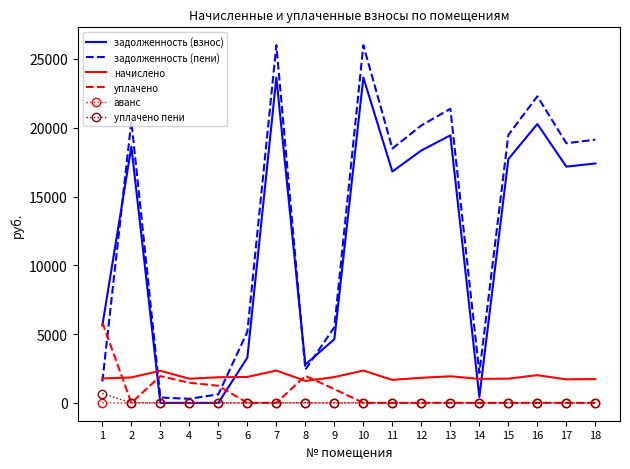

Which series has the widest spread of values?

задолженность (пени)